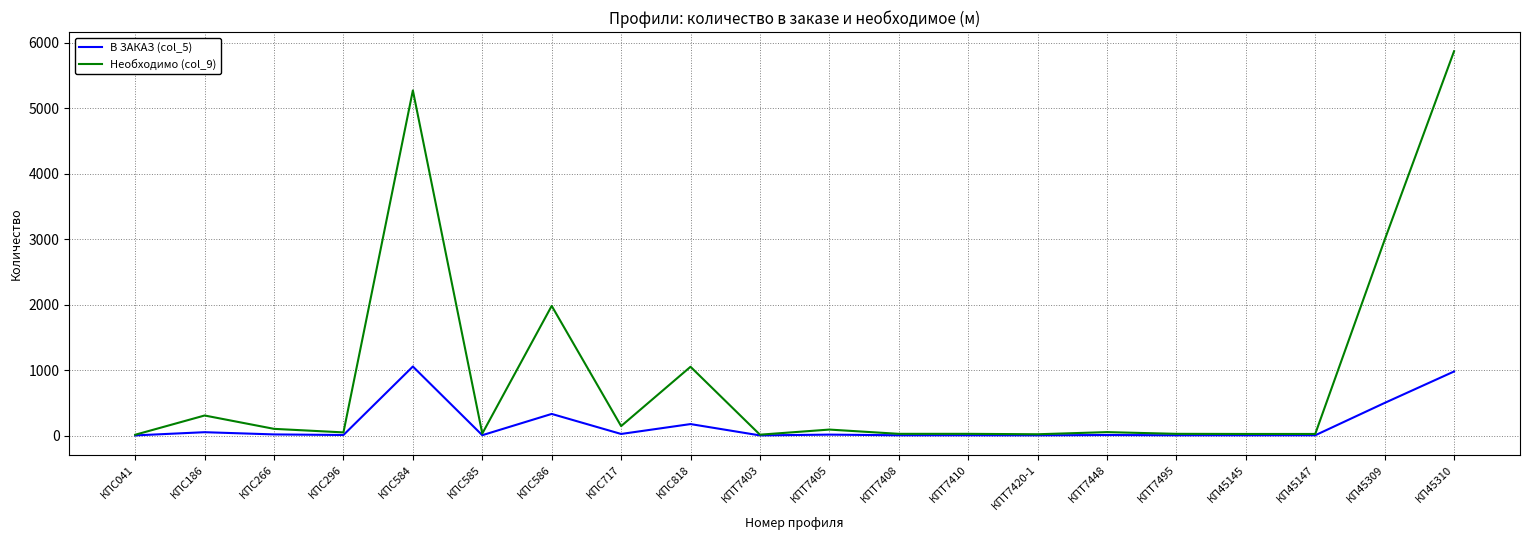

How many series are shown in this chart?

2